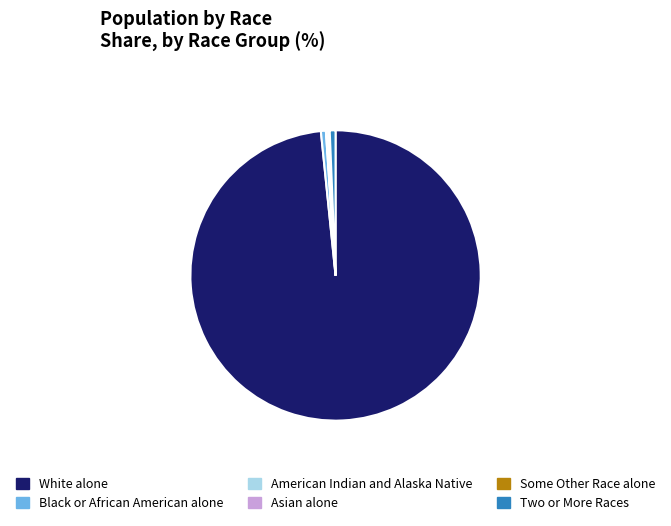

Which category accounts for the majority?

White alone